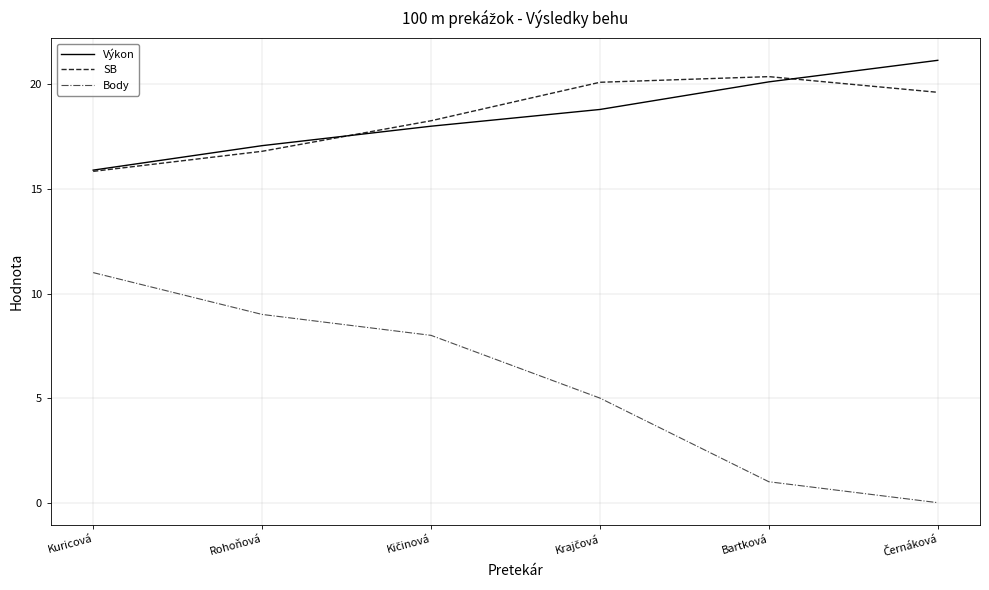

At which label does Body reach its peak?

Kuricová